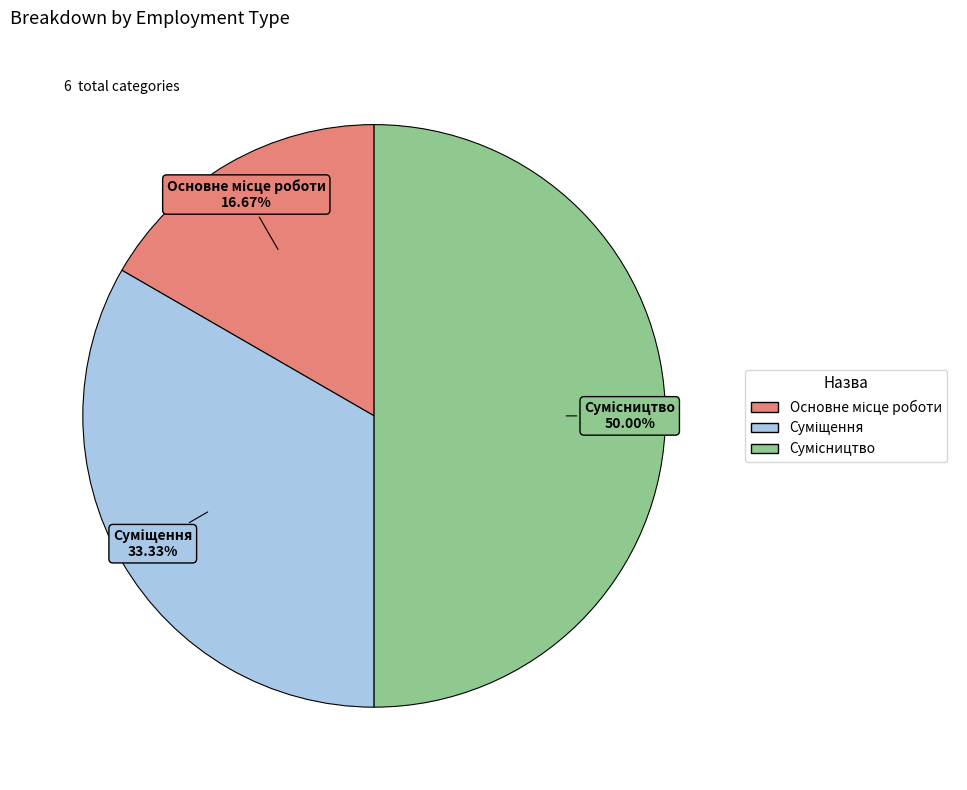

Is it true that Сумісництво is 63% of the pie?

False